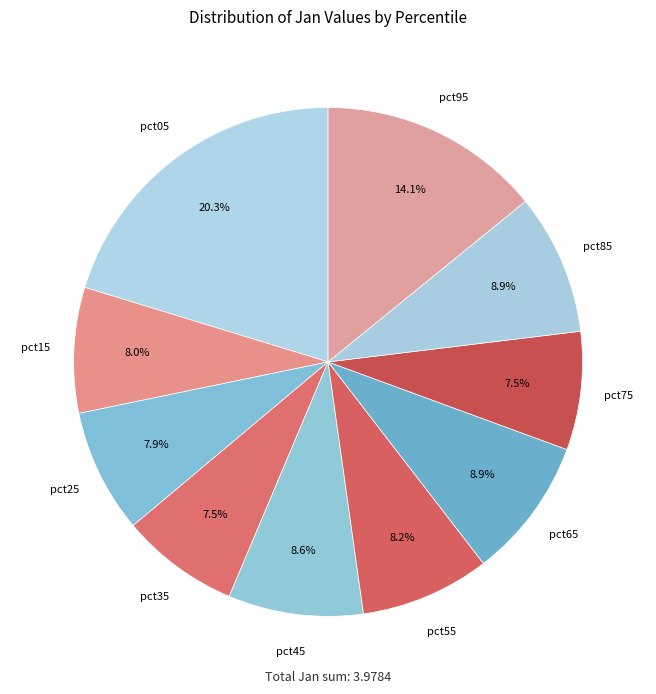

True or false: pct65 accounts for 1% of the total.

False